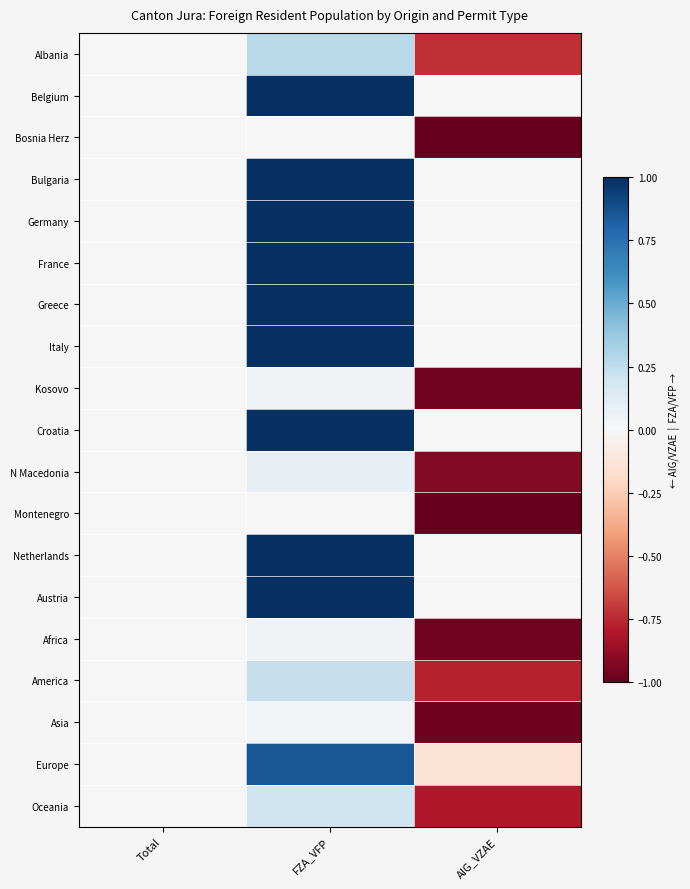

How many distinct data groups are displayed?

19